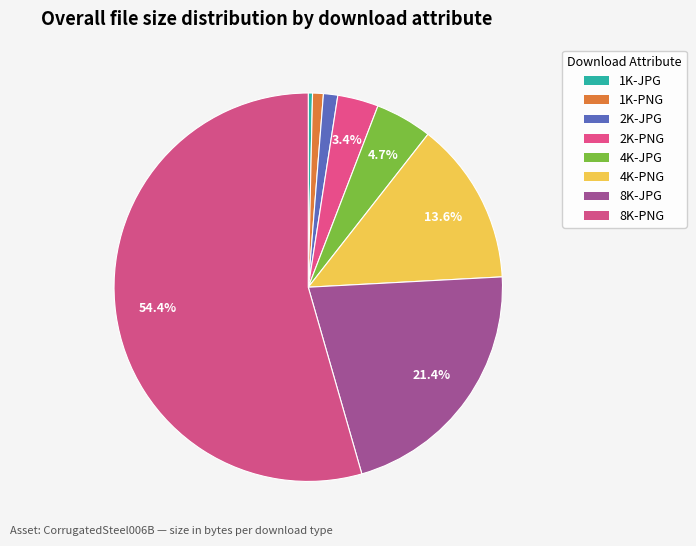

What portion of the pie excludes 1K-JPG?

99.6%